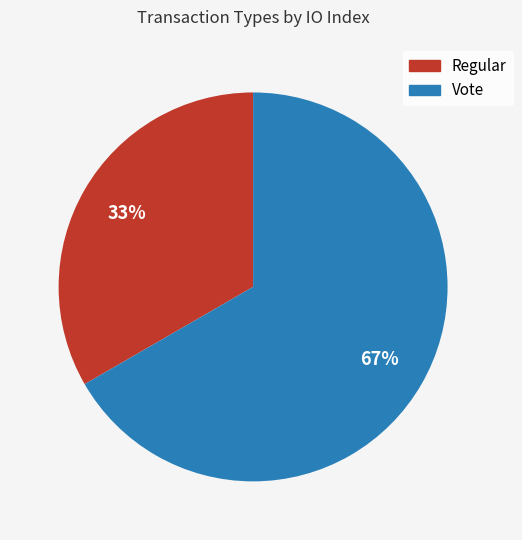

Which has a higher value, Vote or Regular?

Vote